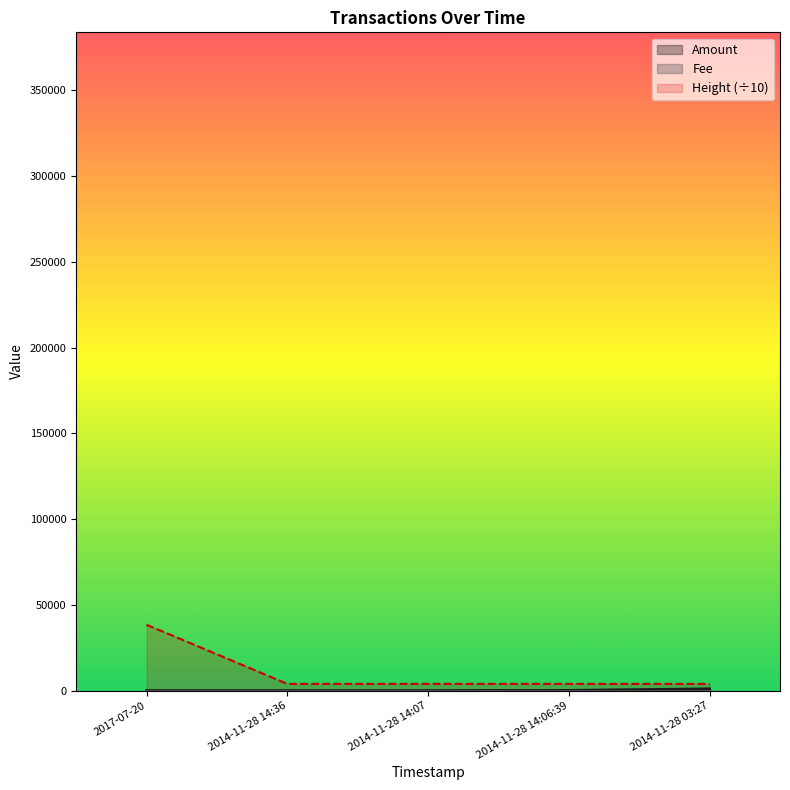

Which category has the highest value across all series?

2017-07-20